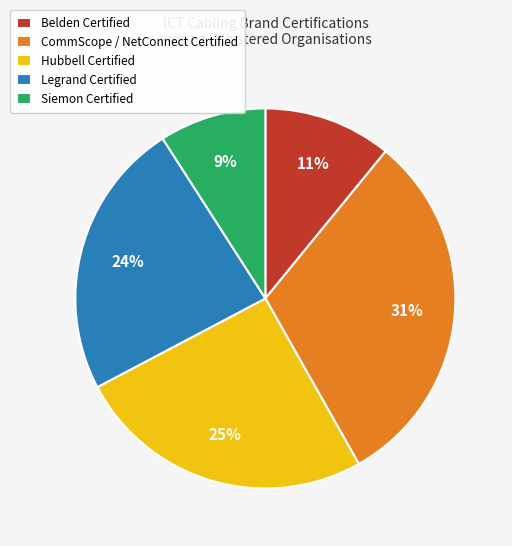

Is Legrand Certified the majority of the pie?

No